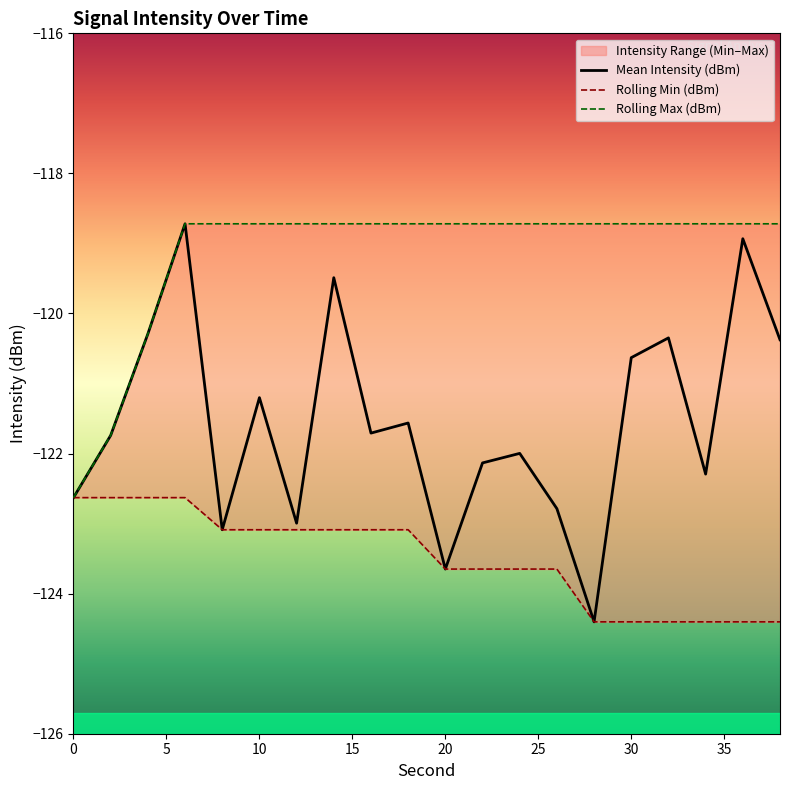

Count the number of categories in the chart.

20